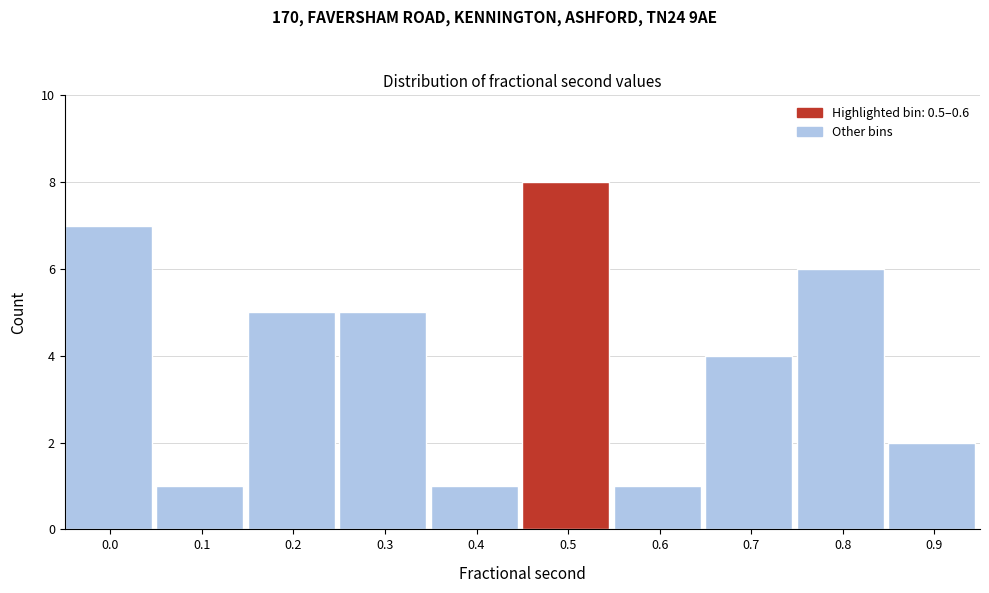

Reading left to right, list all the values displayed in this chart.

7	1	5	5	1	8	1	4	6	2